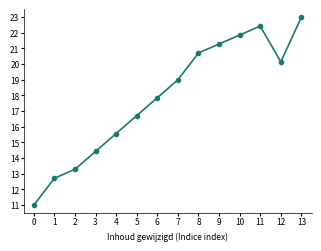

What is the maximum value shown in the chart?

23.0